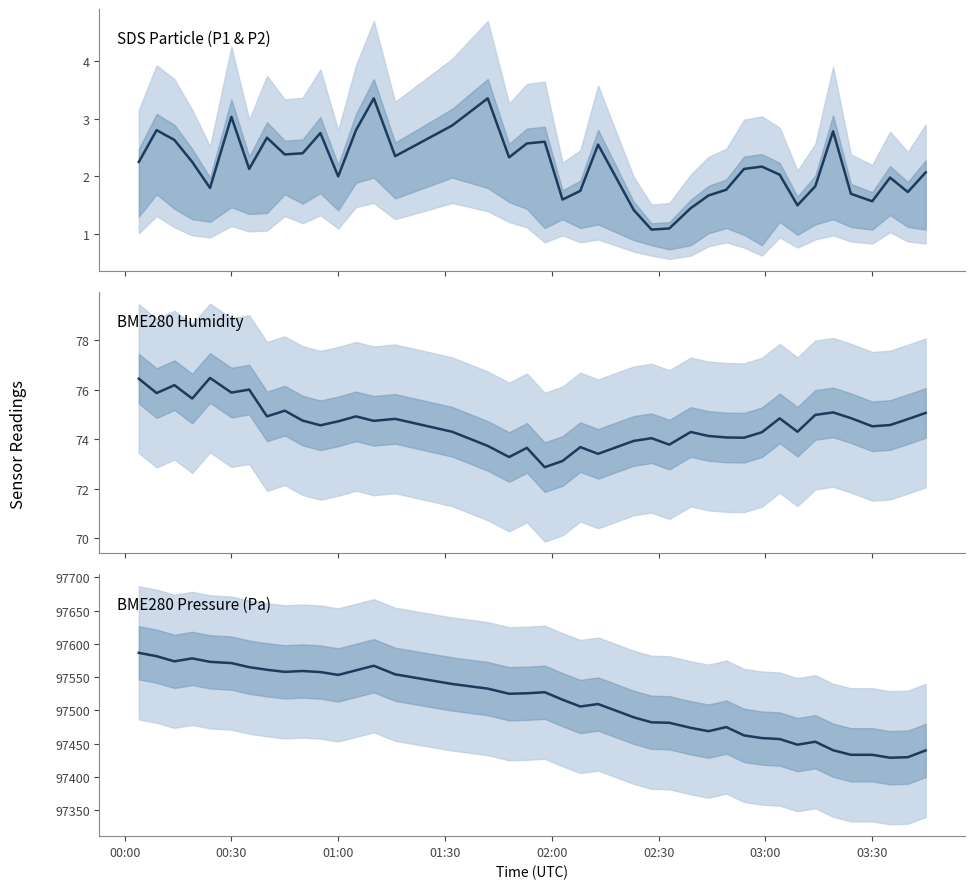

The BME280 Humidity series shows 123.3 at 01:00. True or false?

False